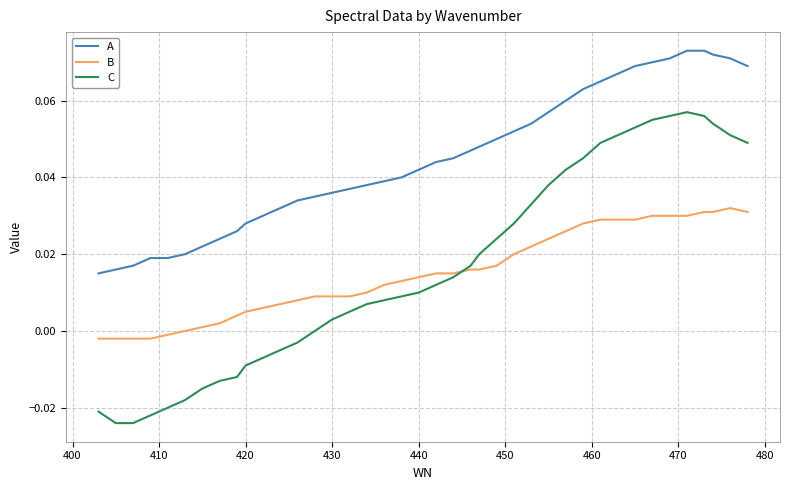

Rank the series by their maximum value, from lowest to highest.

B, C, A